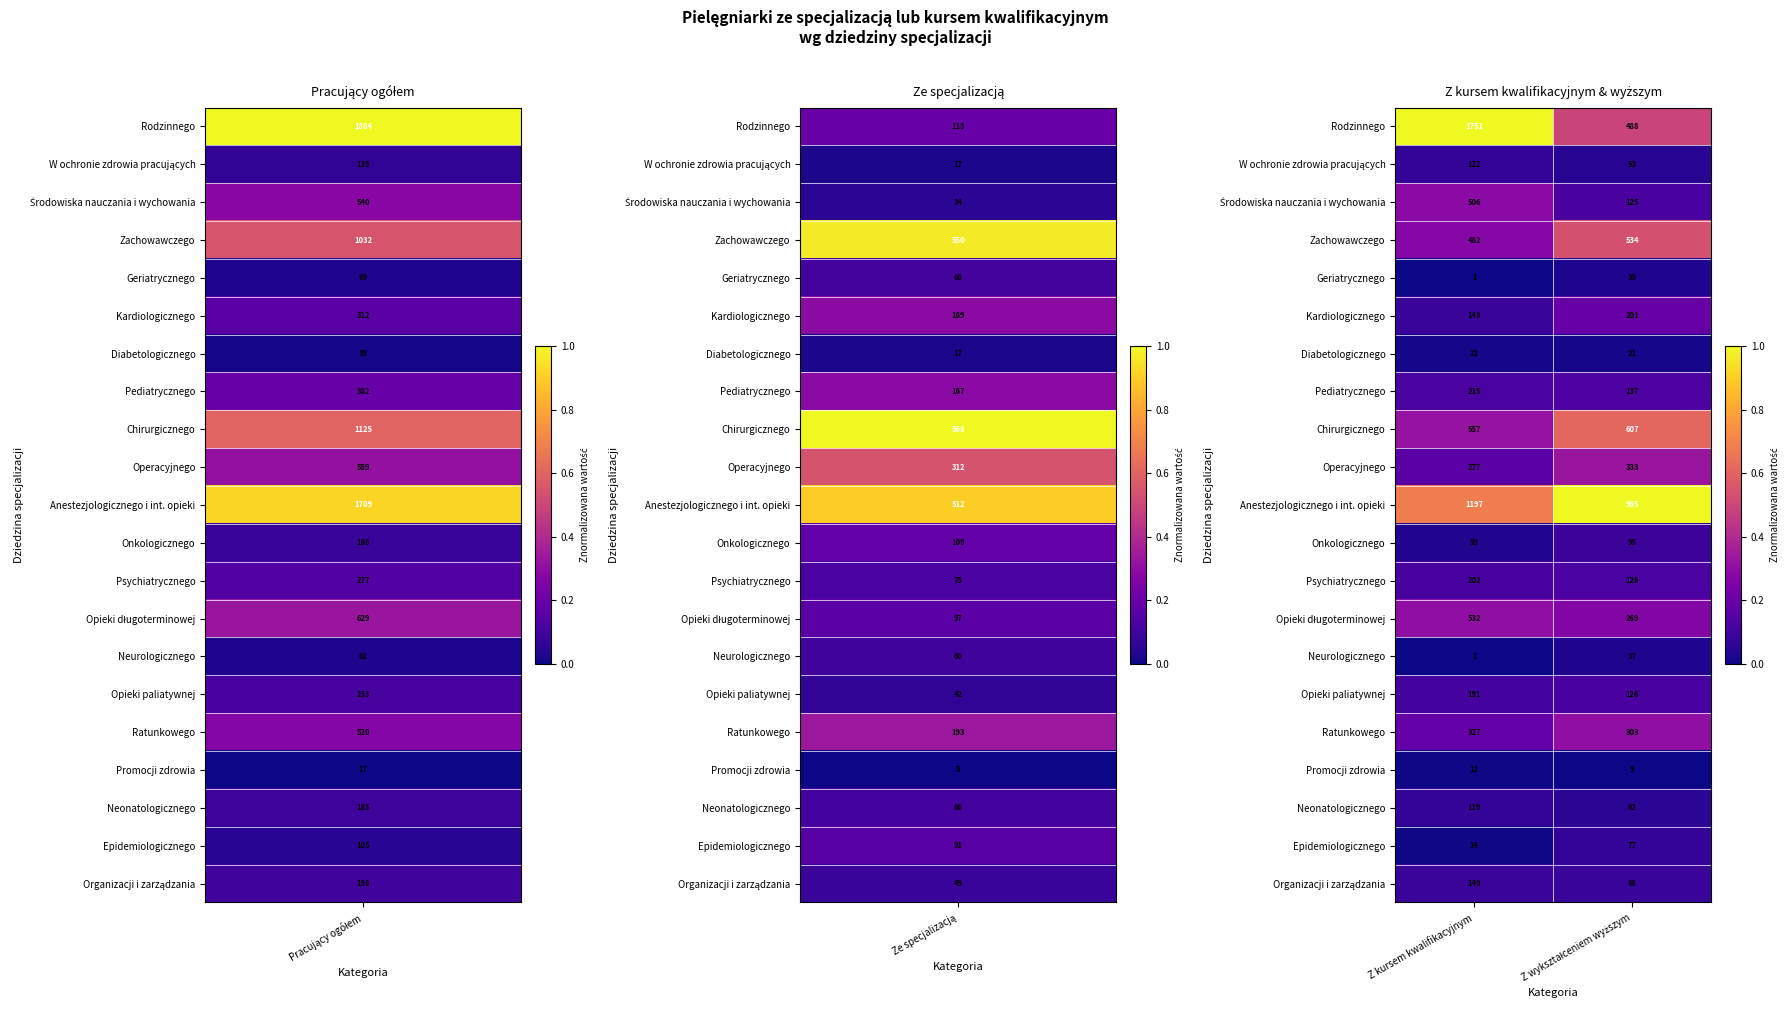

What is the average value of the Operacyjnego series?

305